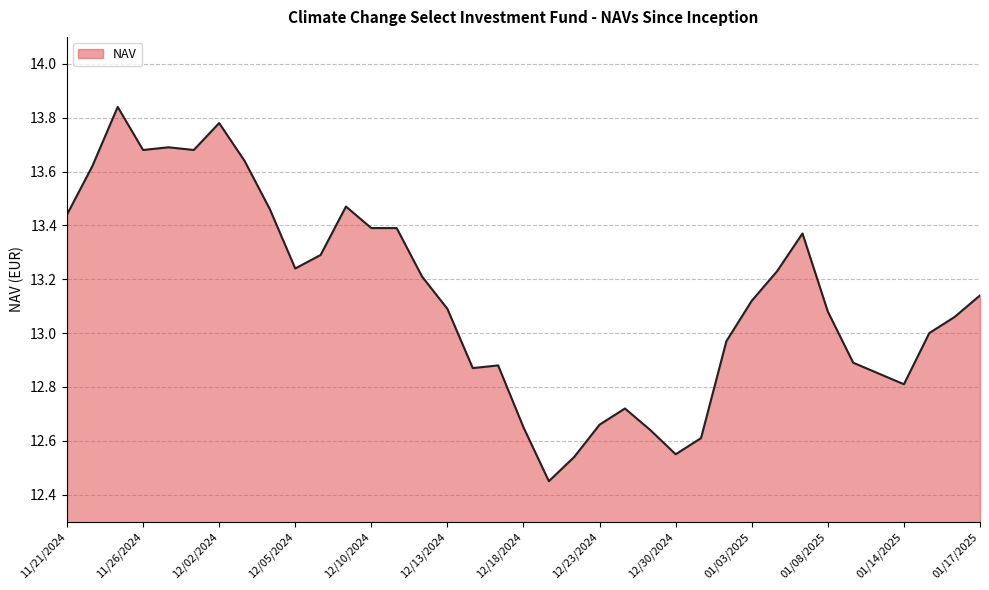

What is the difference between the maximum and minimum values?

1.4